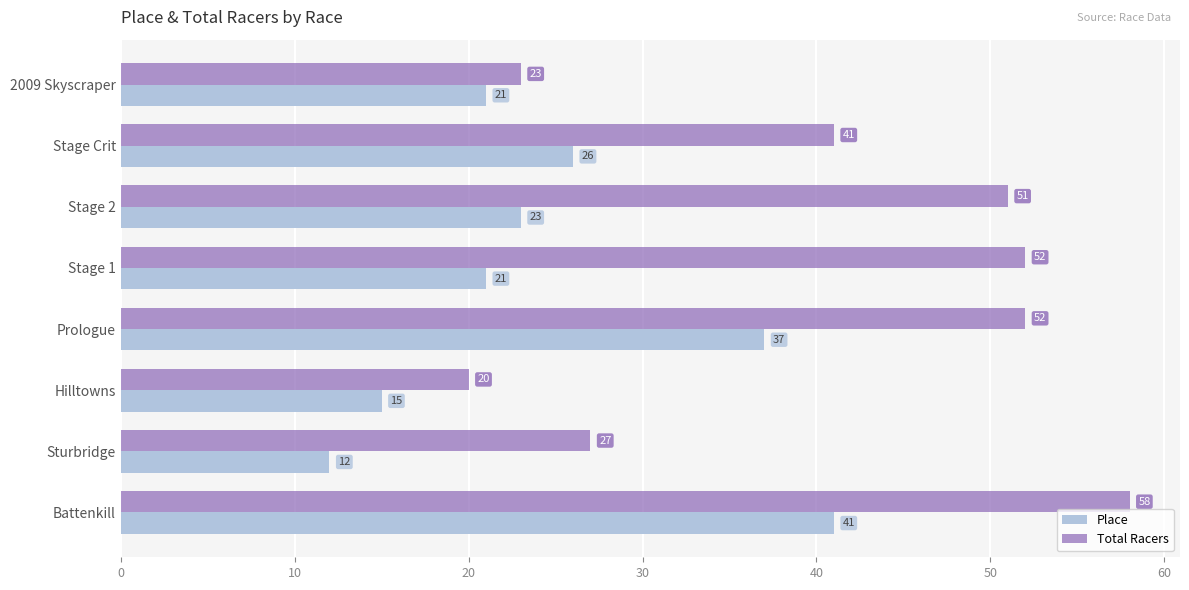

At which label is Total Racers closest to 39?

Stage Crit